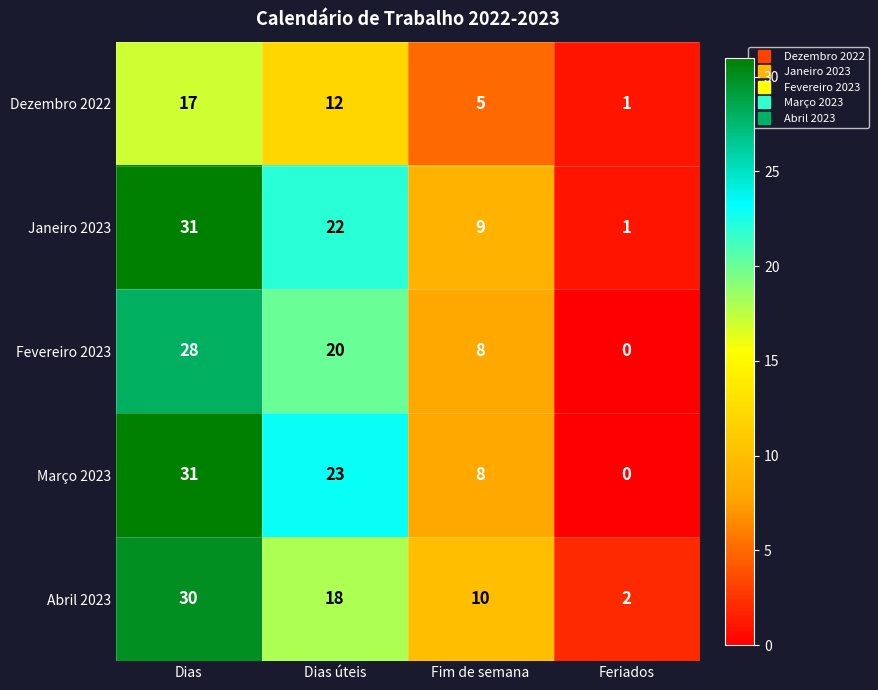

What is the spread (max minus min) of values at Dias úteis?

11